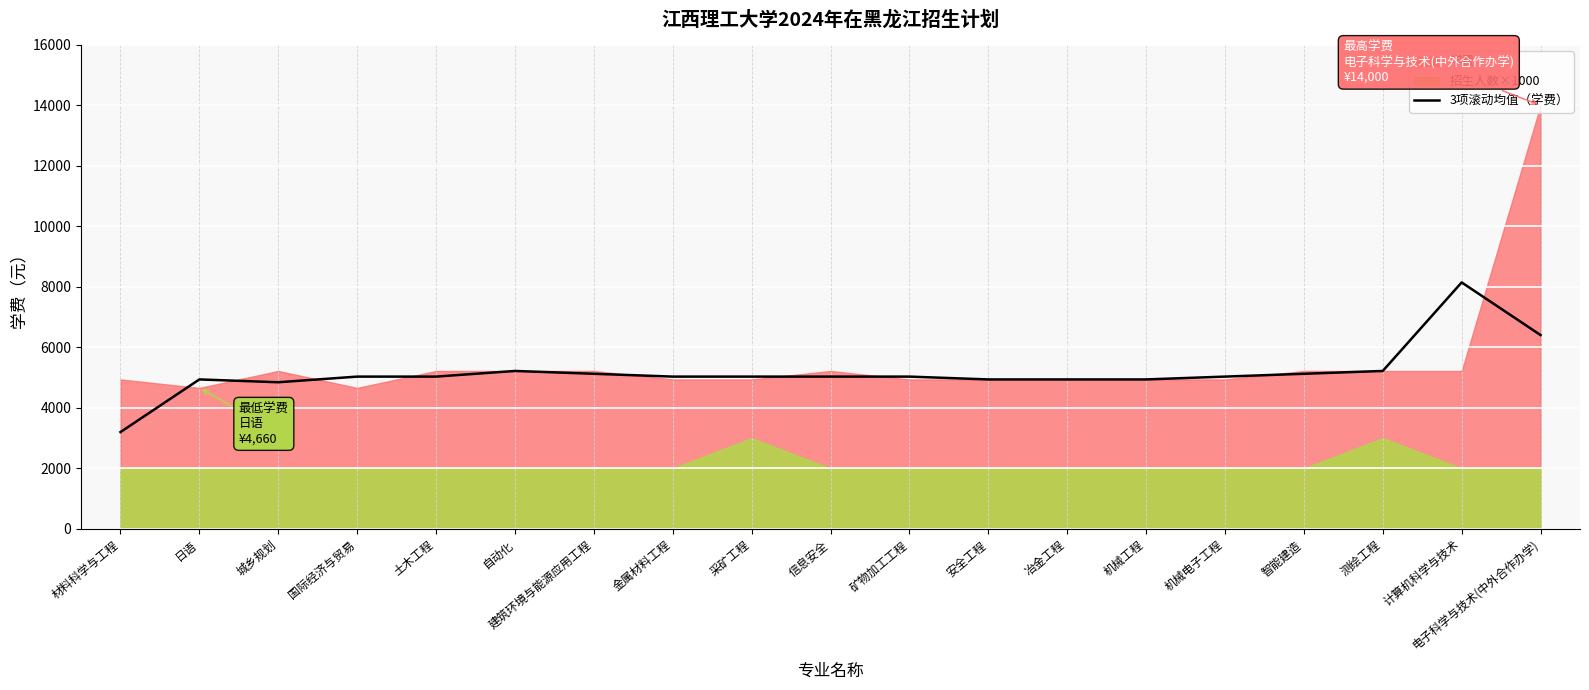

List the labels in order of value, largest first.

计算机科学与技术, 电子科学与技术(中外合作办学), 自动化, 测绘工程, 建筑环境与能源应用工程, 智能建造, 国际经济与贸易, 土木工程, 金属材料工程, 采矿工程, 信息安全, 矿物加工工程, 机械电子工程, 日语, 安全工程, 冶金工程, 机械工程, 城乡规划, 材料科学与工程